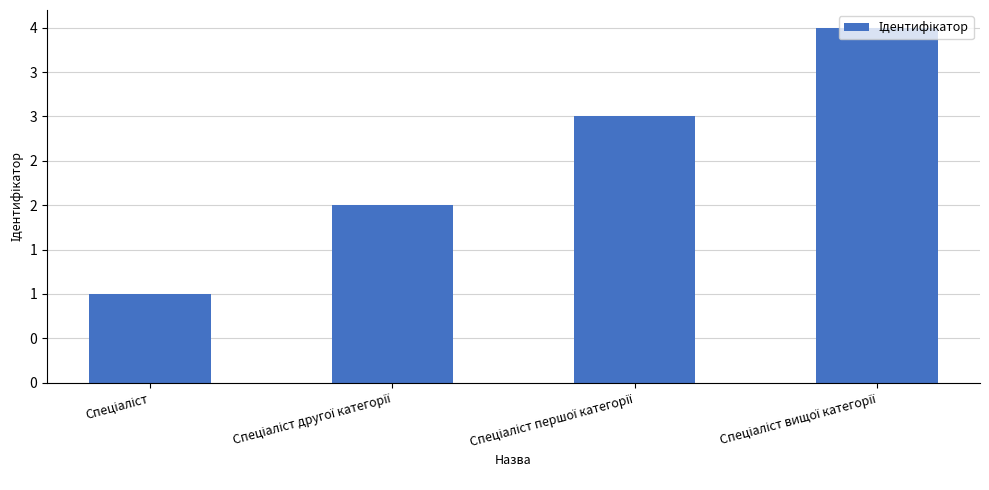

Are the bars horizontal?

No